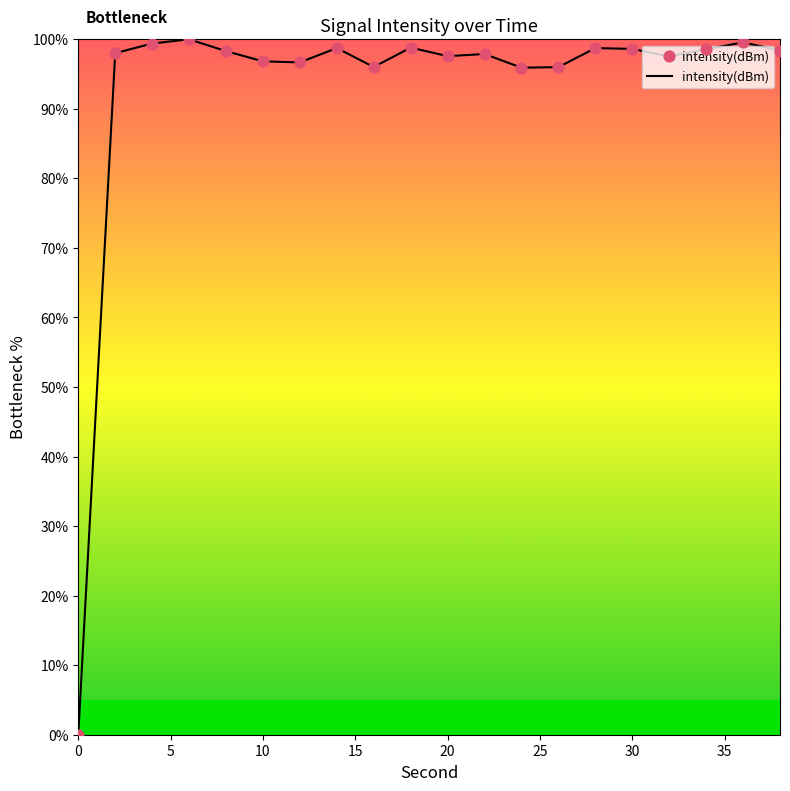

What is the difference between the maximum and minimum values?

100.0